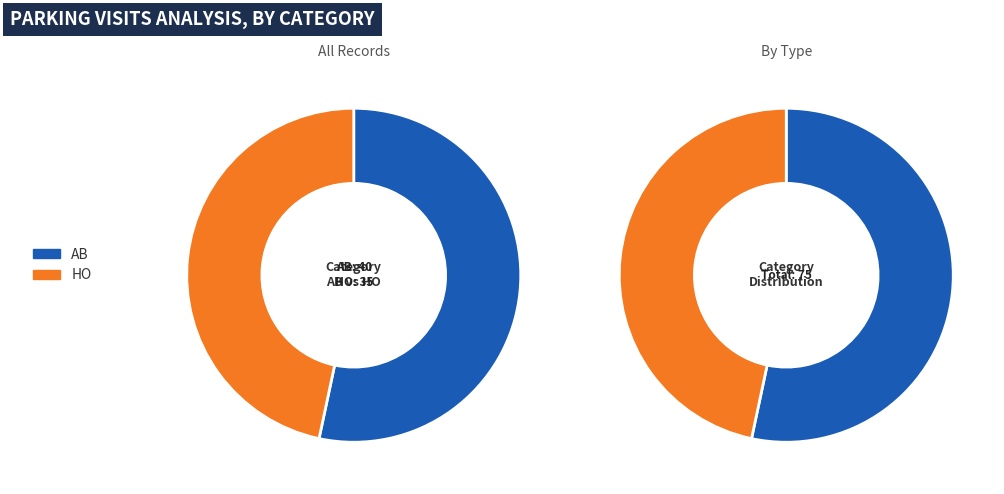

Is there a majority slice in this chart?

Yes